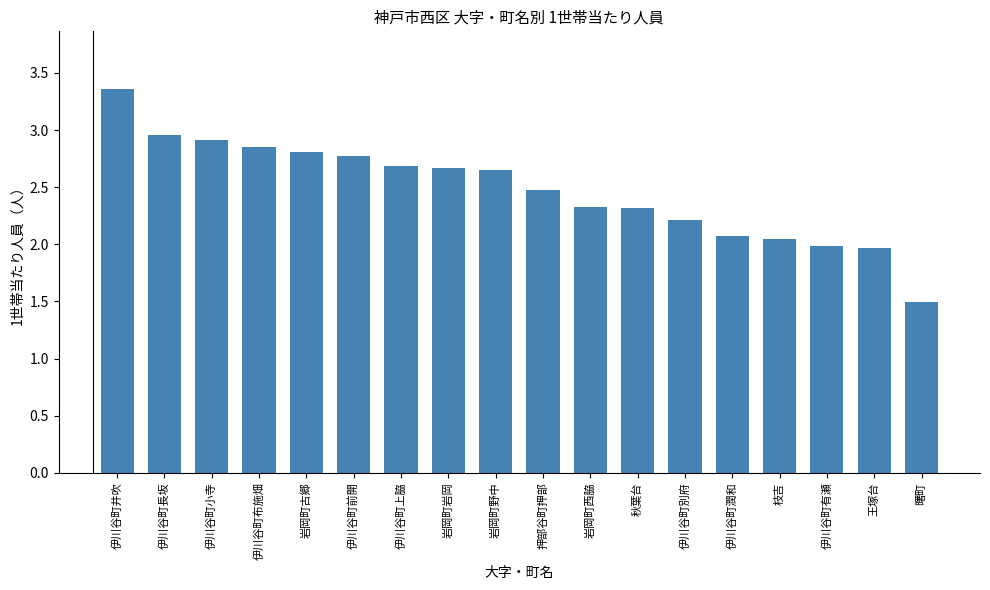

Which label corresponds to the smallest value in the chart?

曙町